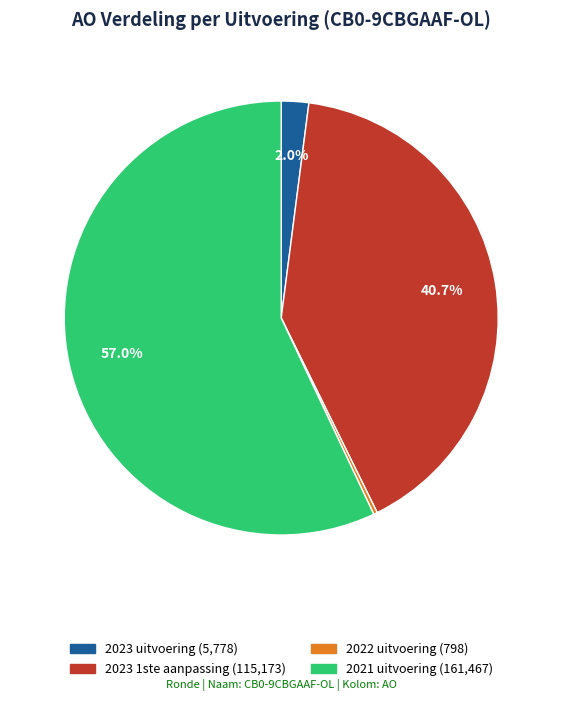

Count the number of slices in the pie.

4